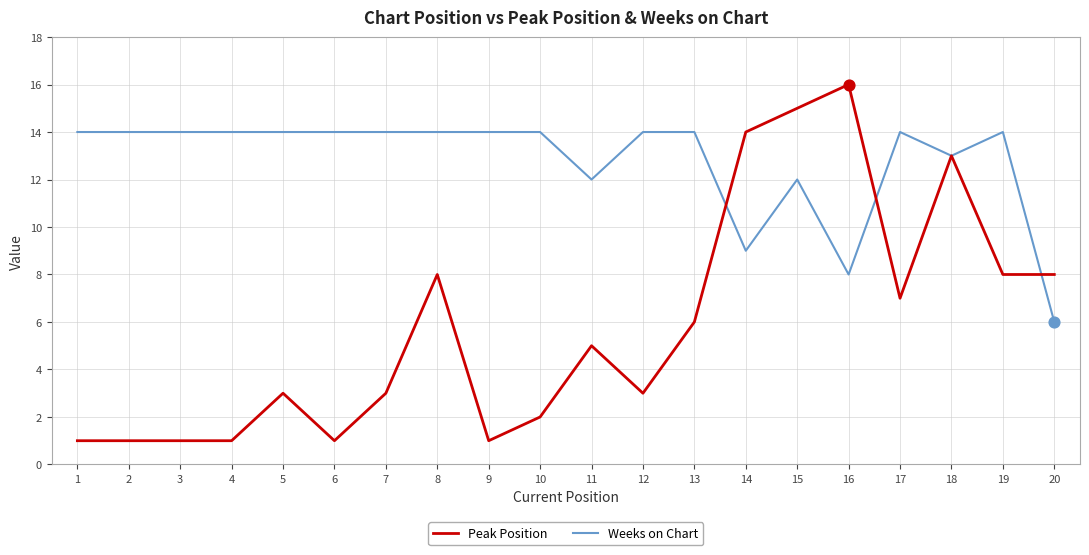

Which series changed the most between 6 and 17?

Peak Position